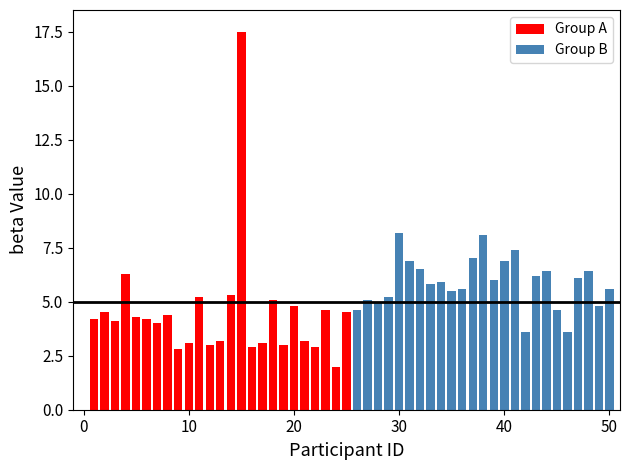

Rank the series by their maximum value, from highest to lowest.

Group A, Group B